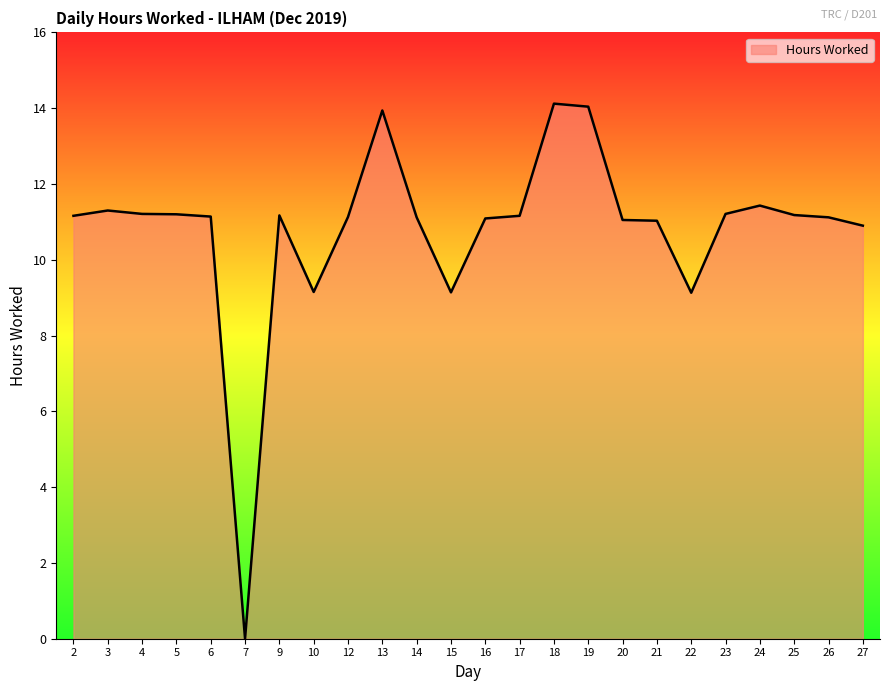

What is the greatest value displayed?

14.1